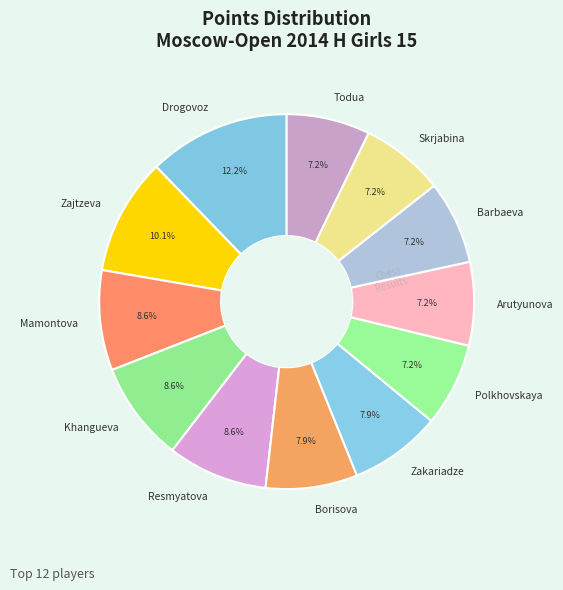

What is the total percentage of Barbaeva and Zajtzeva?

17.3%